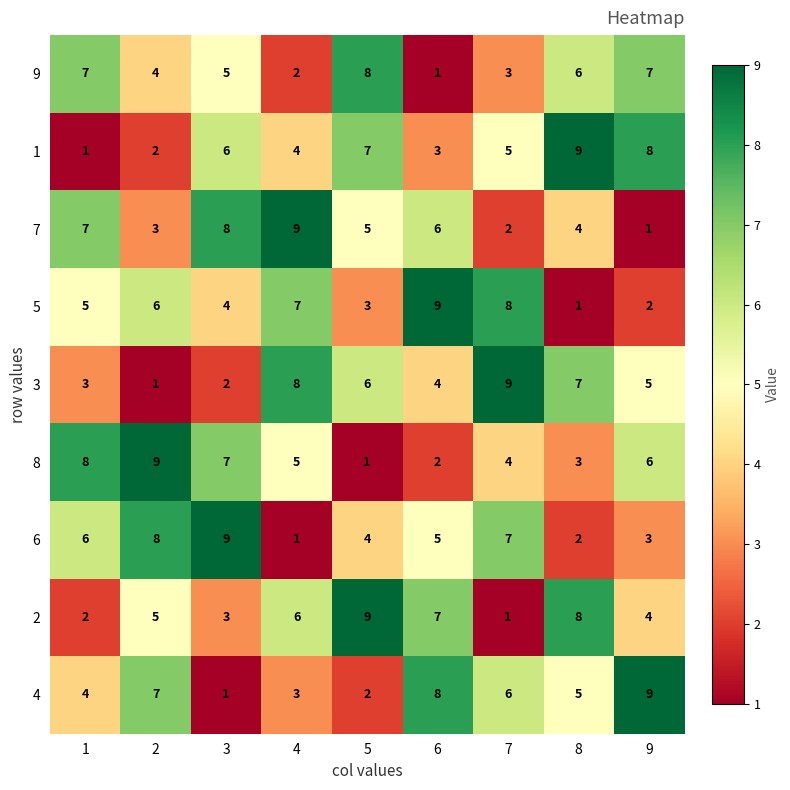

Count the 4 values in the range 3 to 7.

5